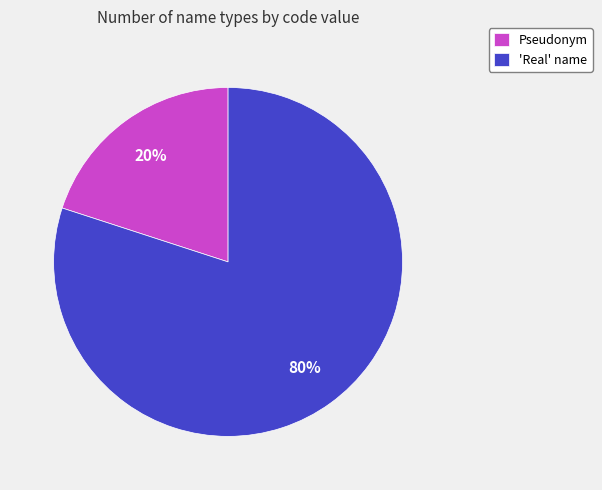

How many slices are in this pie chart?

2